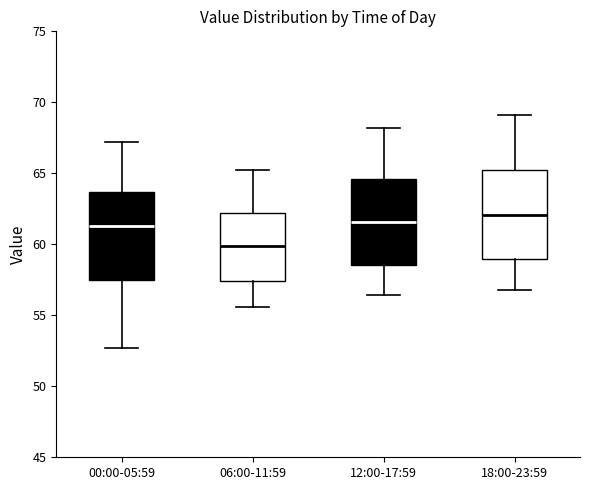

Reading left to right, read every box against the y-axis: the position of its median line, the range the box covers, and the ends of its whiskers. The values are not printed on the chart, so give them approximately, as read against the axis.

00:00-05:59: median 61.5, box 57.5 to 63.5, whiskers 52.5 to 67.0
06:00-11:59: median 60.0, box 57.5 to 62.0, whiskers 55.5 to 65.0
12:00-17:59: median 61.5, box 58.5 to 64.5, whiskers 56.5 to 68.0
18:00-23:59: median 62.0, box 59.0 to 65.0, whiskers 57.0 to 69.0